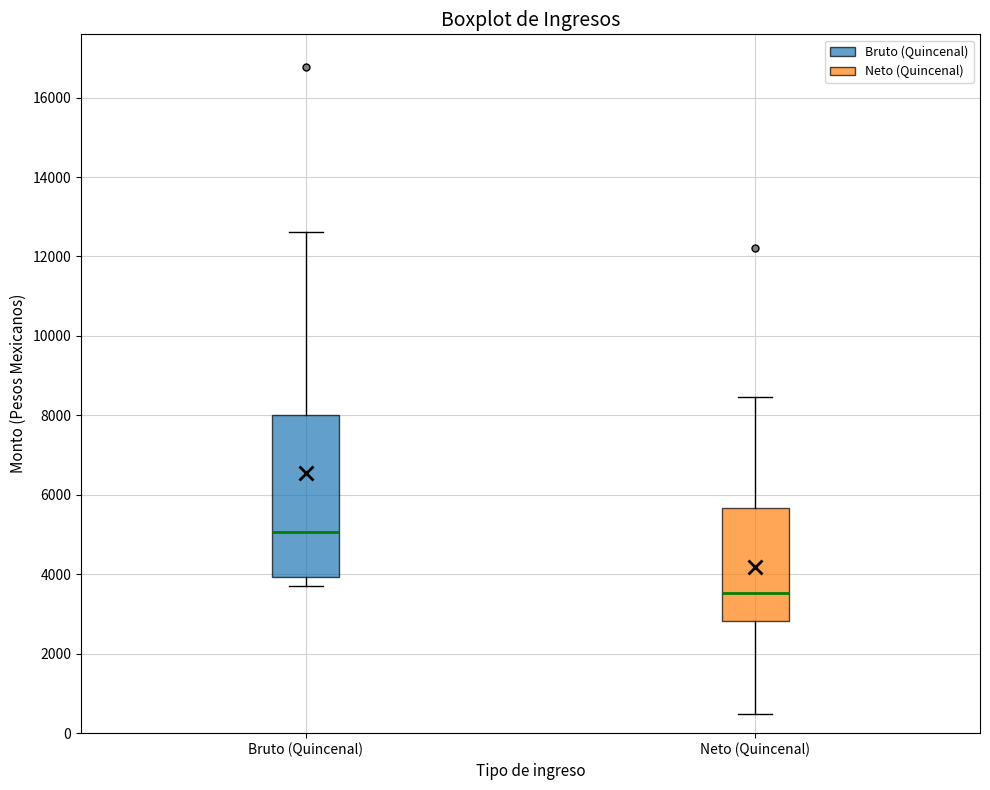

Where does the median line of the box for Bruto (Quincenal) sit on the y-axis? The values are not printed on the chart, so give them approximately, as read against the axis.

5000